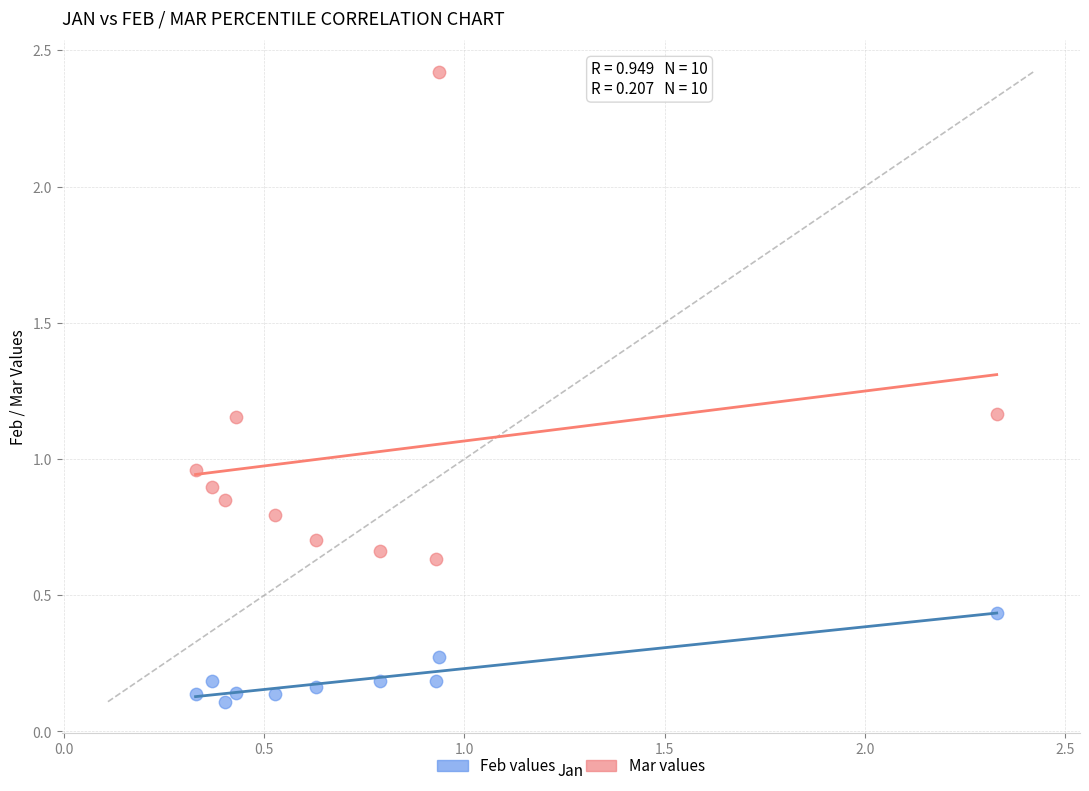

Which series reaches the minimum Y coordinate?

Feb values